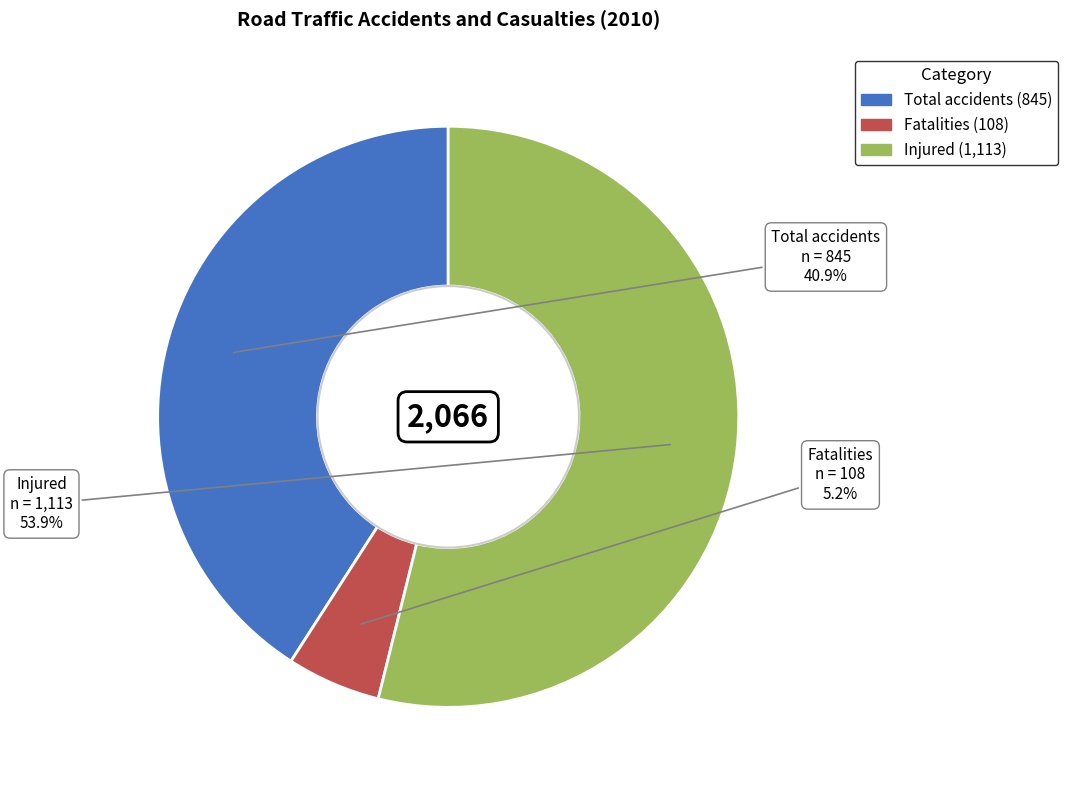

How many slices are in this pie chart?

3